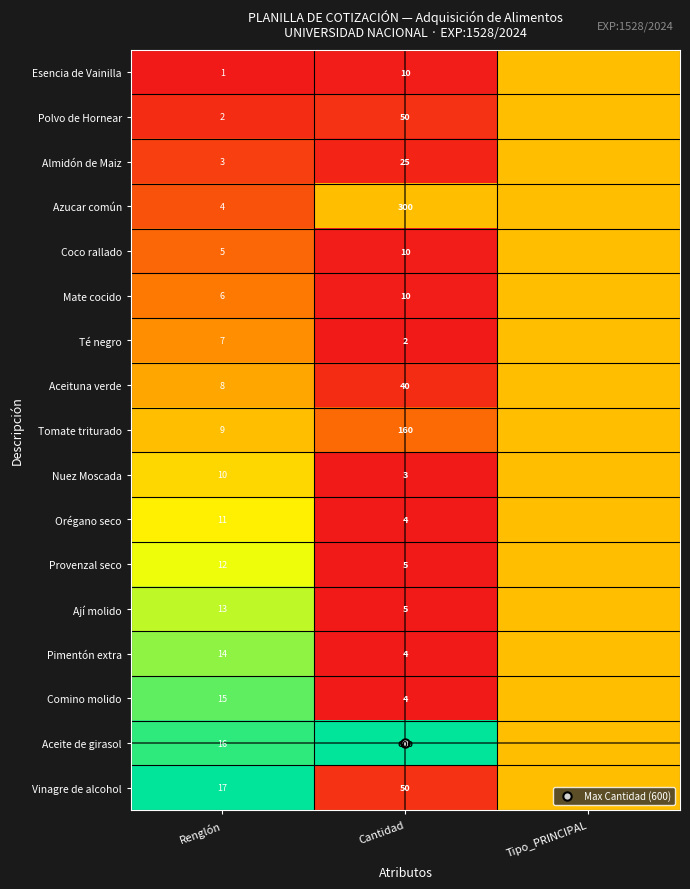

What is the approximate value of Coco rallado at Tipo_PRINCIPAL?

0.5